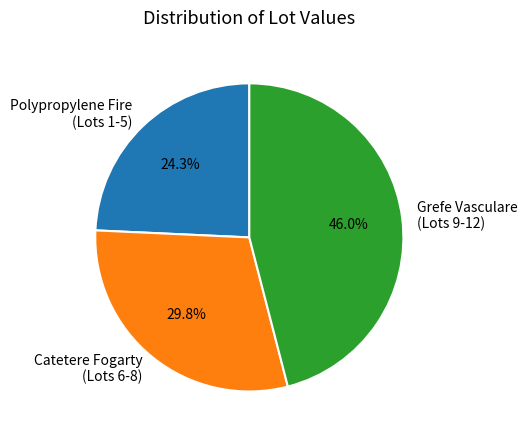

Is there a majority slice in this chart?

No